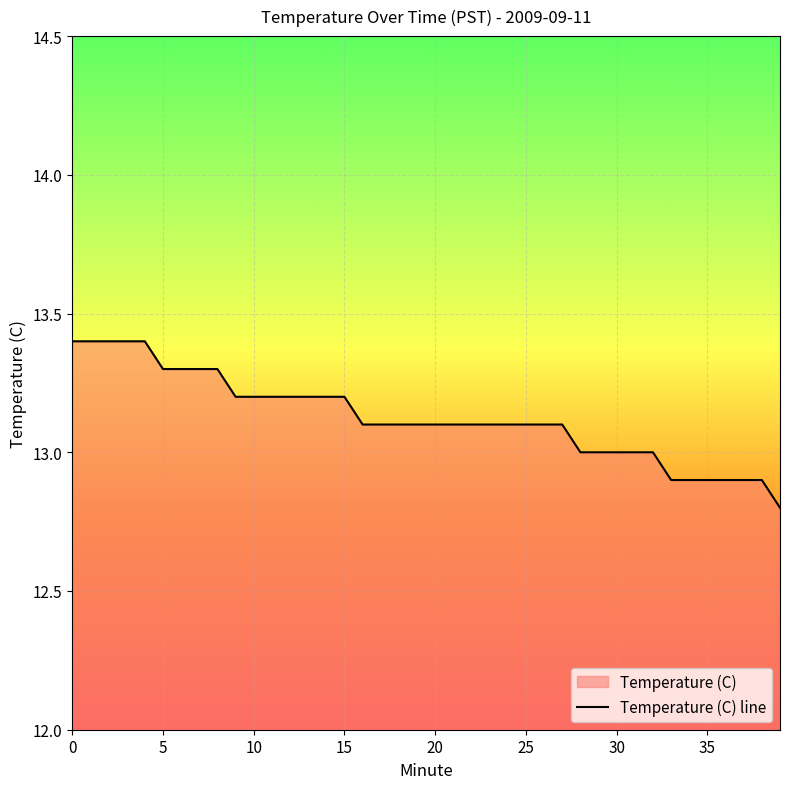

What is the maximum value shown in the chart?

13.4